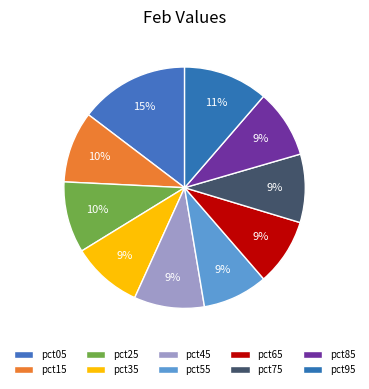

Count the number of slices in the pie.

10